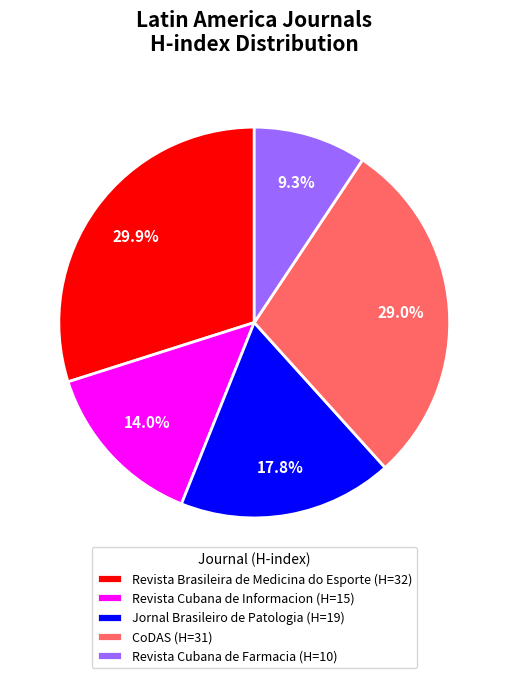

Is there any slice that represents more than half of the pie?

No